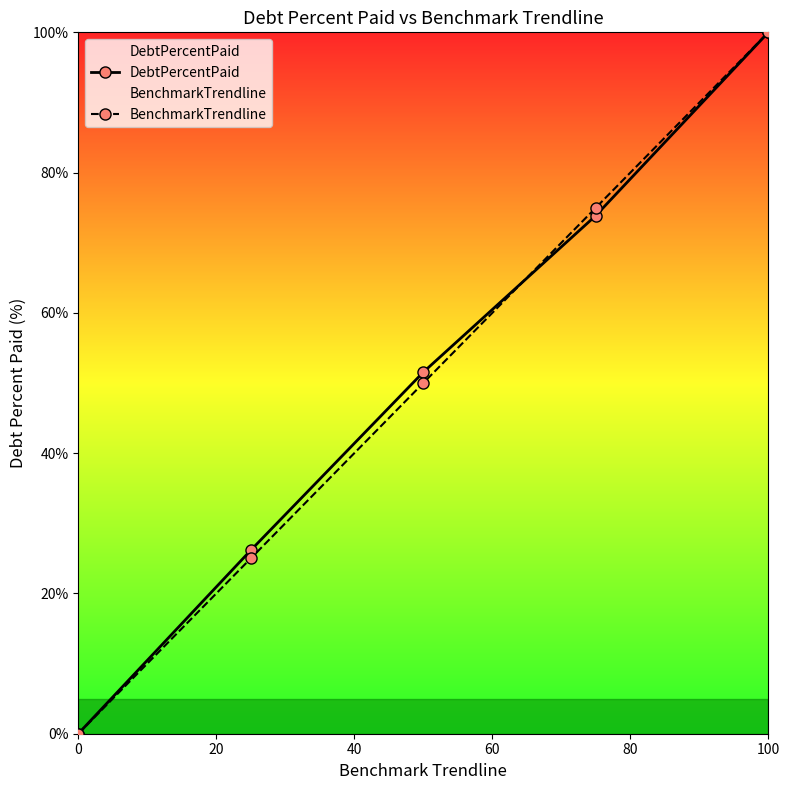

Is the value of DebtPercentPaid at 0 greater than the value of BenchmarkTrendline at 100?

No